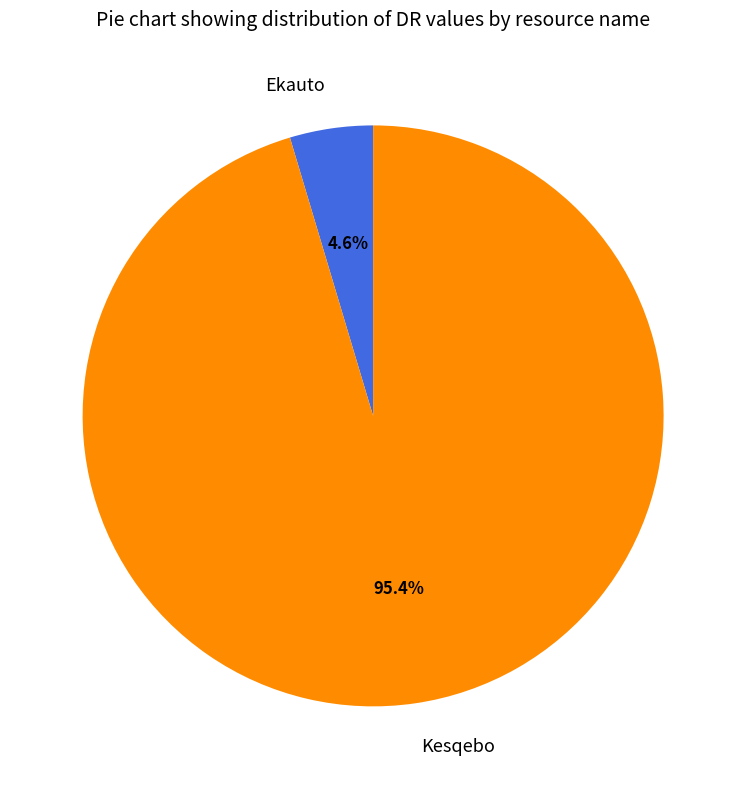

How many segments does this pie chart have?

2